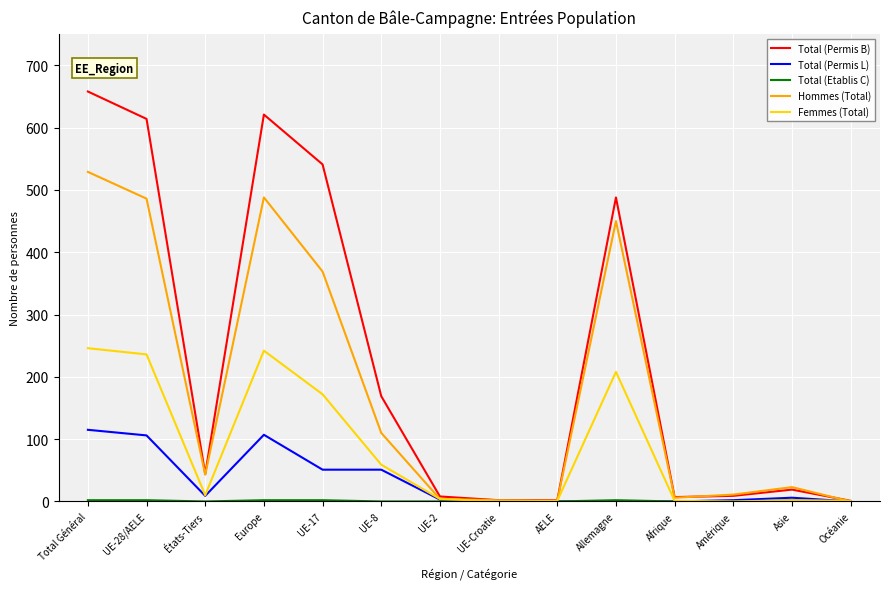

The Hommes (Total) series shows 205 at Allemagne. True or false?

False